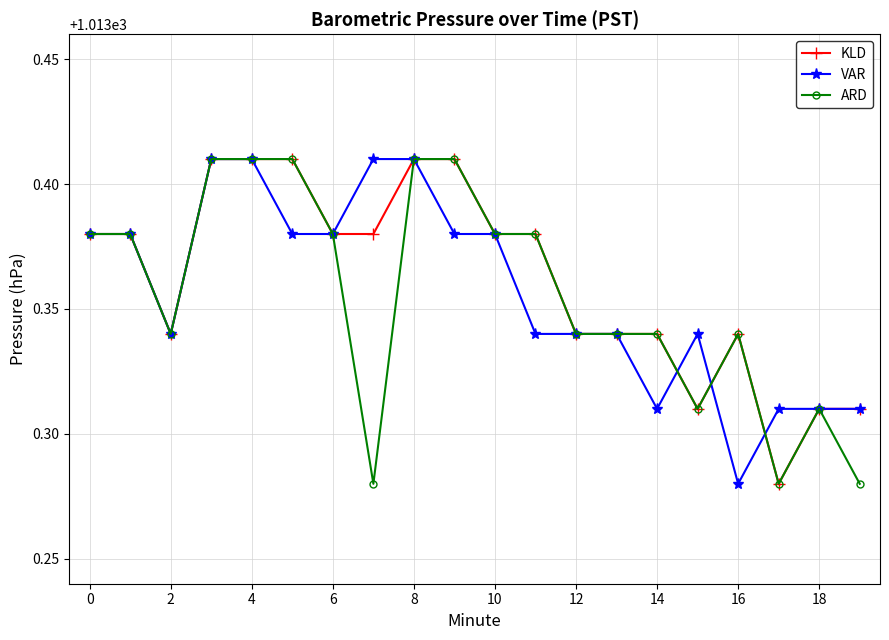

How many ARD values are between 1013 and 1014?

20